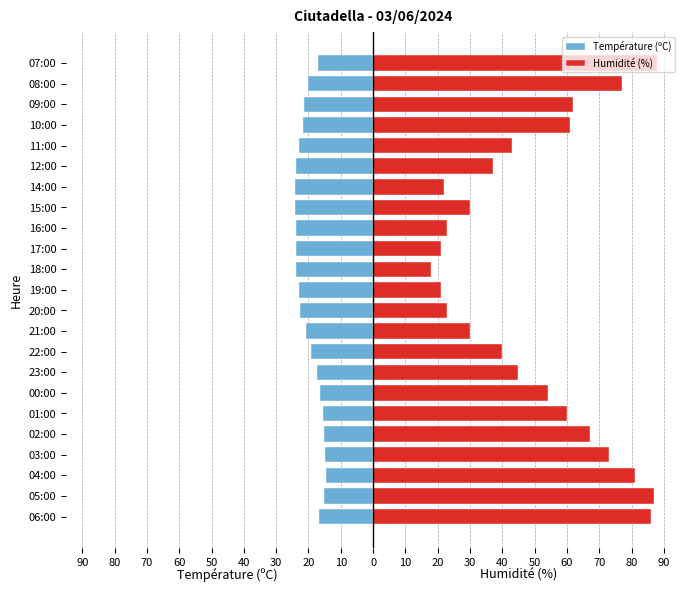

Reading left to right, what are all the values shown in this chart?

Température (ºC): -16.7	-15.3	-14.5	-14.9	-15.1	-15.6	-16.3	-17.5	-19.1	-20.7	-22.5	-23.0	-23.8	-24.0	-24.0	-24.2	-24.2	-23.8	-22.8	-21.6	-21.4	-20.0	-17.2
Humidité (%): 86.0	87.0	81.0	73.0	67.0	60.0	54.0	45.0	40.0	30.0	23.0	21.0	18.0	21.0	23.0	30.0	22.0	37.0	43.0	61.0	62.0	77.0	88.0